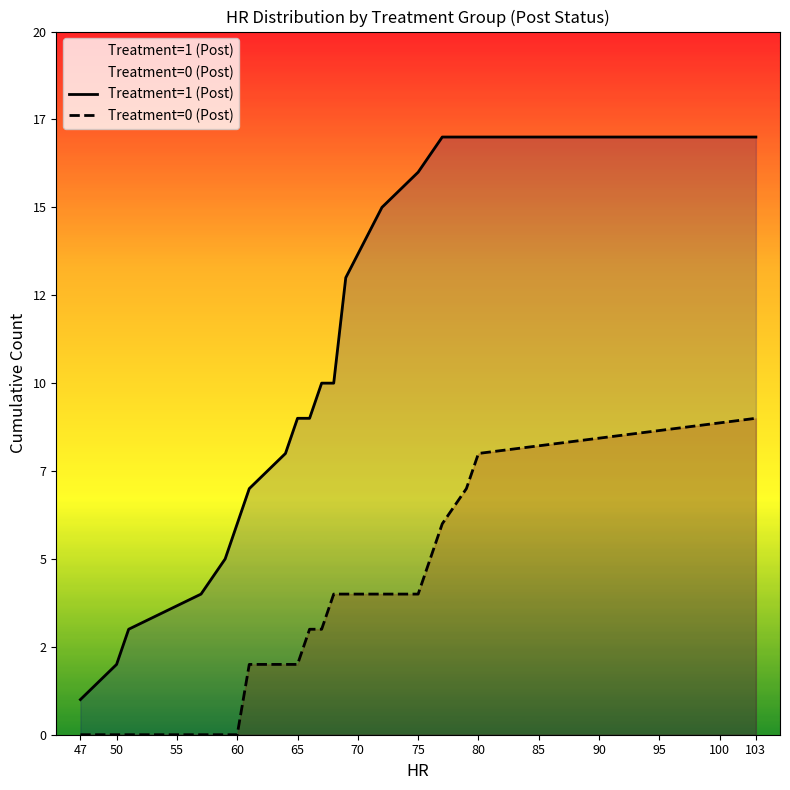

True or false: Treatment=1 (Post) and Treatment=0 (Post) cross at least once.

False